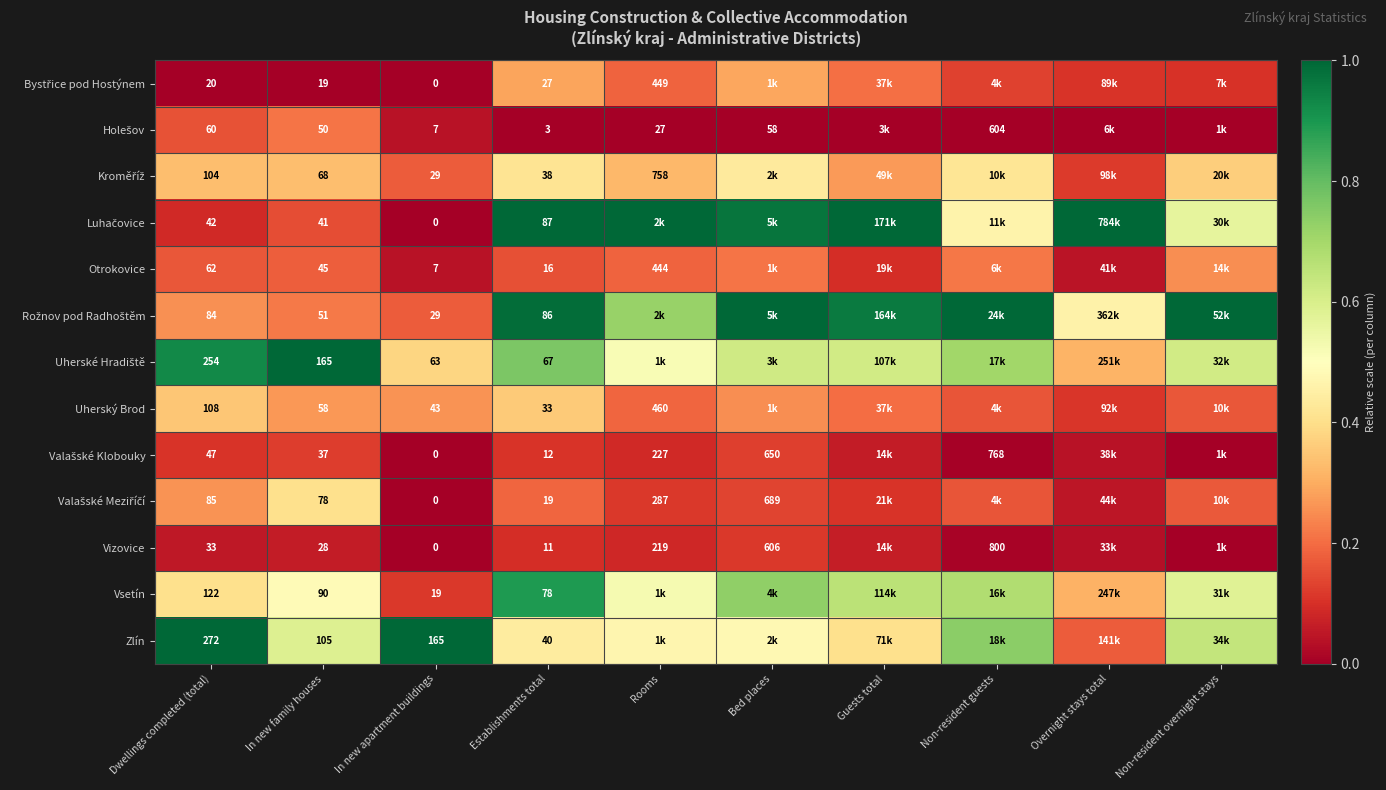

The value of Uherské Hradiště at Guests total is 0.6. True or false?

True